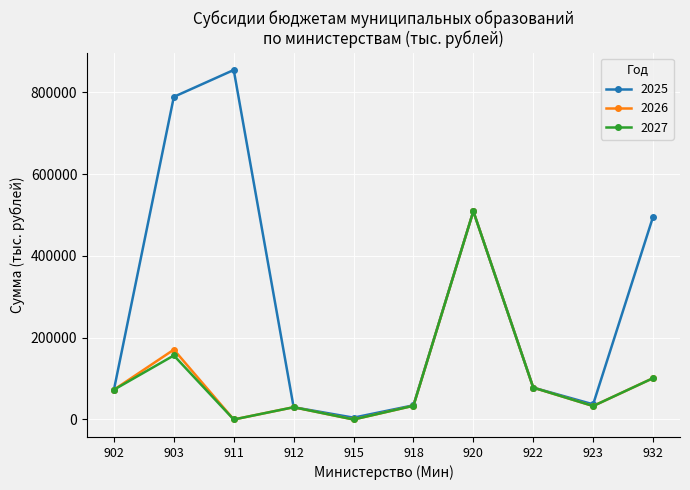

What is the difference between the highest and lowest values at 918?

1119.9